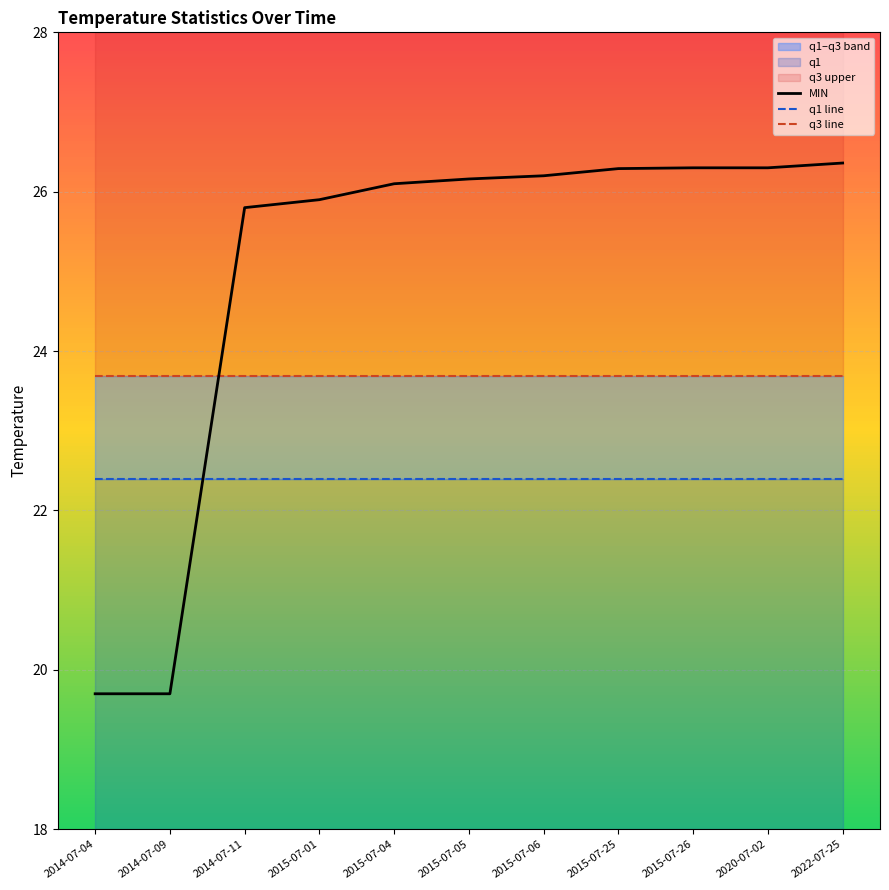

Is the value of q1 line at 2015-07-06 greater than the value of q3 line at 2014-07-09?

No